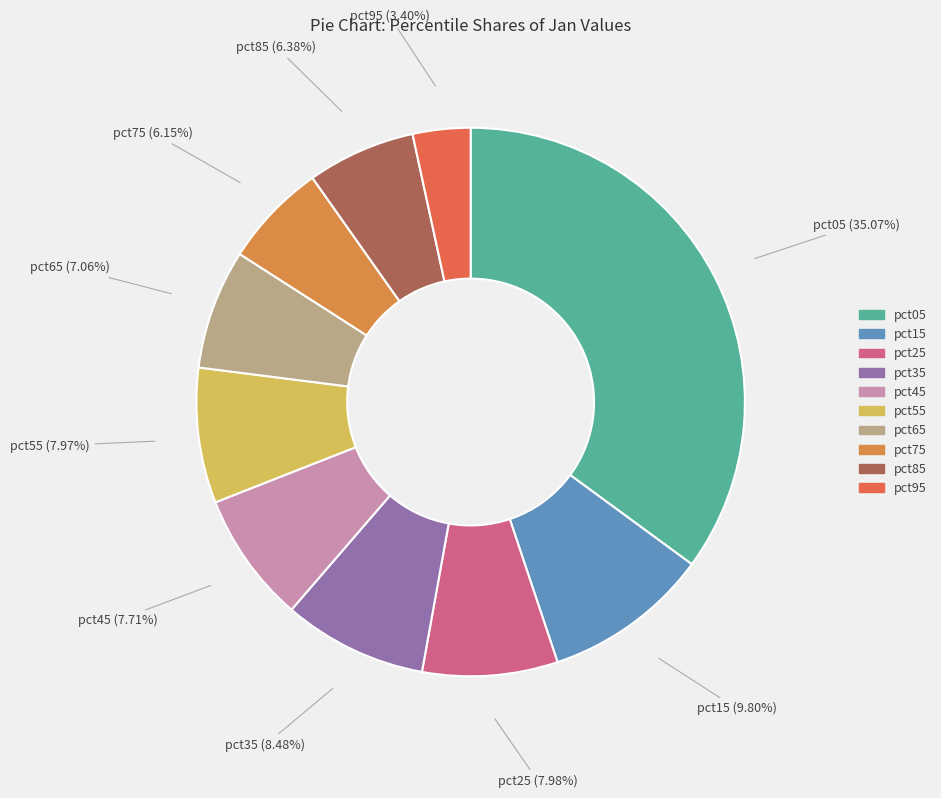

How many segments does this pie chart have?

10